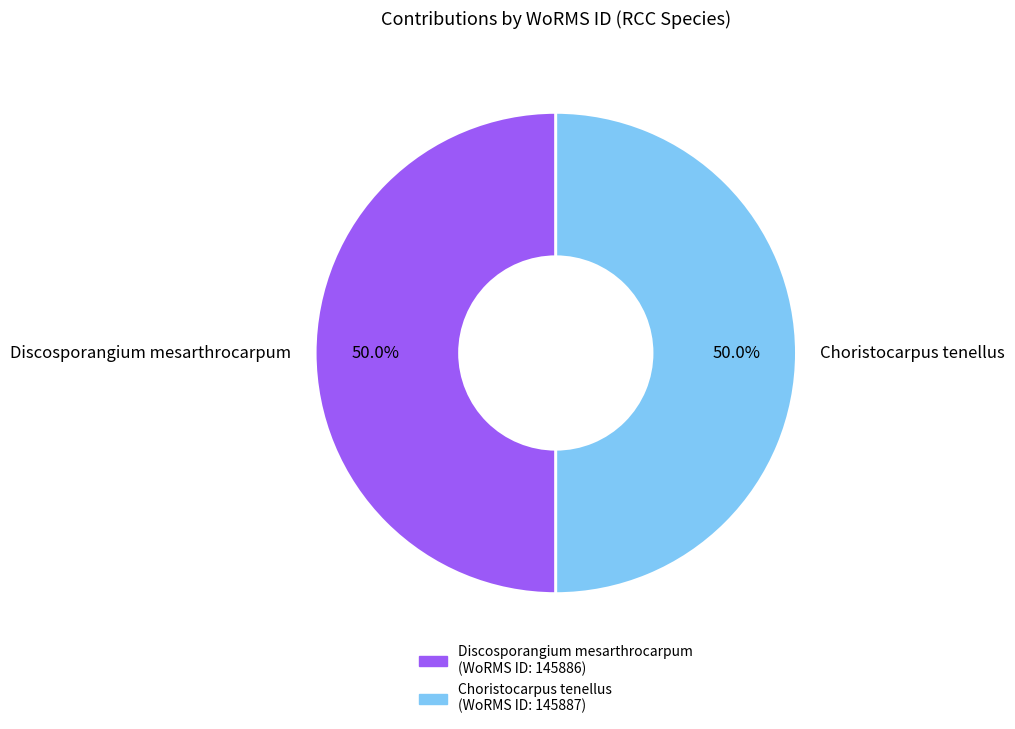

Count the number of slices in the pie.

2